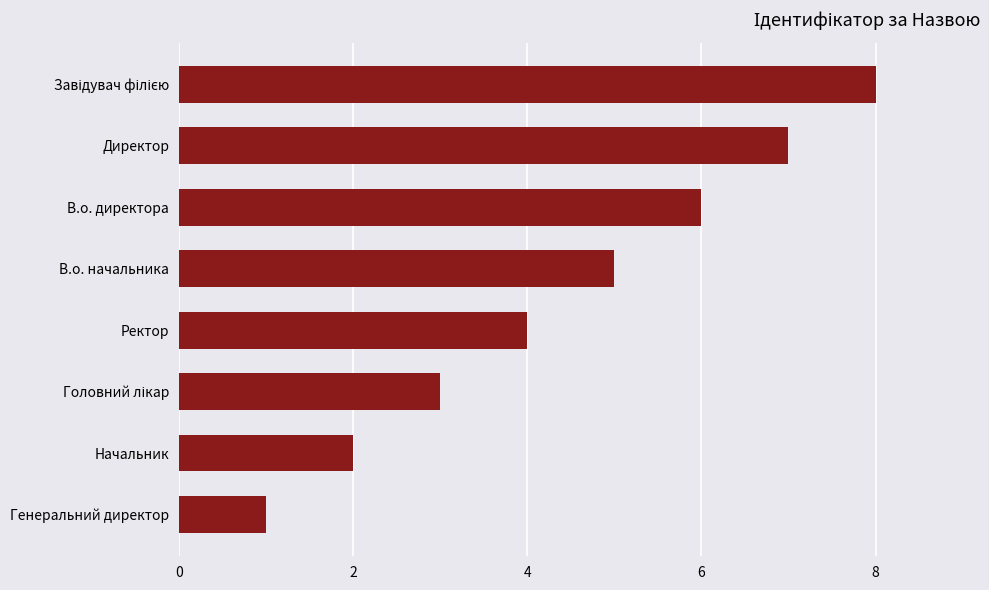

Between В.о. директора and Ректор, which is larger?

В.о. директора